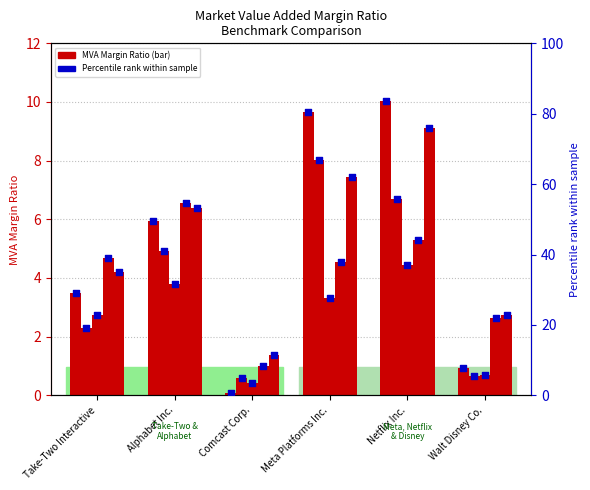

What is the total value across all series at Alphabet Inc.?

27.6